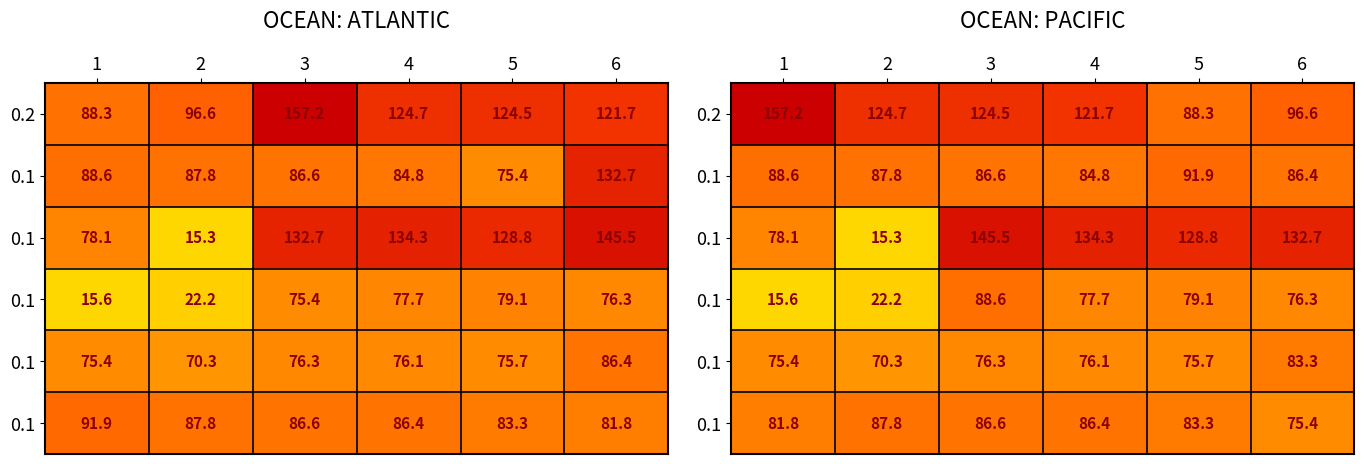

Which has a higher value, 1 or 4?

1